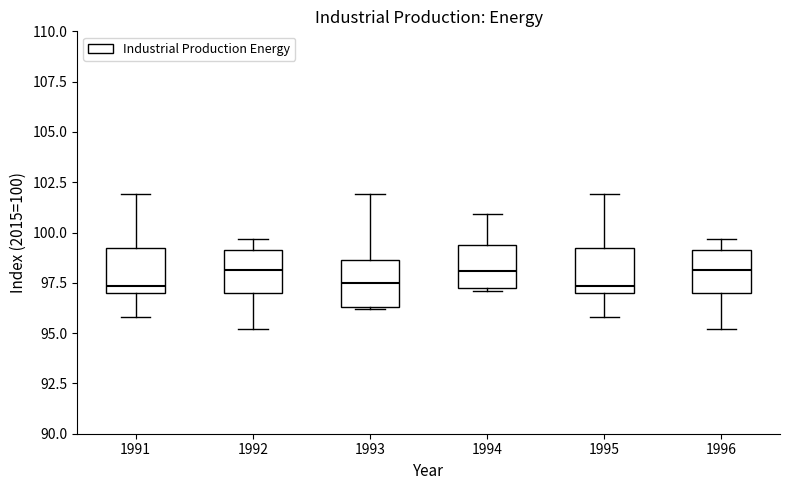

Reading left to right, read every box against the y-axis: the position of its median line, the range the box covers, and the ends of its whiskers. The values are not printed on the chart, so give them approximately, as read against the axis.

1991: median 97.5, box 97.0 to 99.0, whiskers 96.0 to 102.0
1992: median 98.0, box 97.0 to 99.0, whiskers 95.0 to 99.5
1993: median 97.5, box 96.5 to 98.5, whiskers 96.0 to 102.0
1994: median 98.0, box 97.5 to 99.5, whiskers 97.0 to 101.0
1995: median 97.5, box 97.0 to 99.0, whiskers 96.0 to 102.0
1996: median 98.0, box 97.0 to 99.0, whiskers 95.0 to 99.5